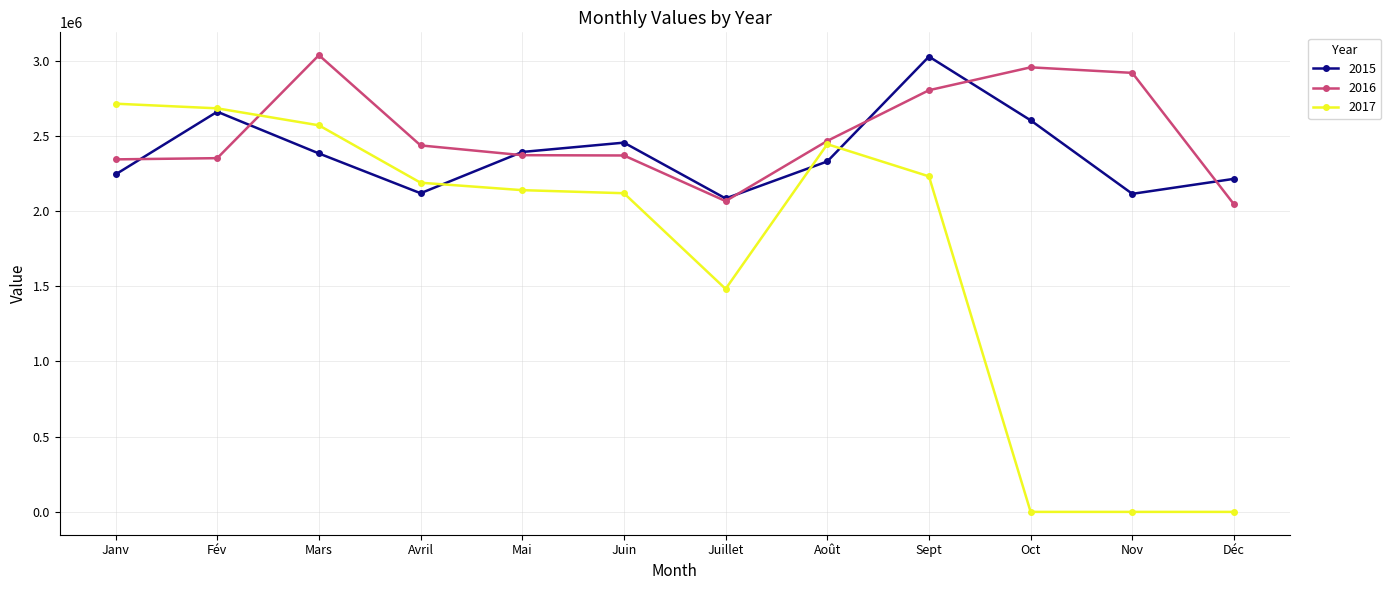

True or false: 2017 and 2015 intersect in this chart.

True